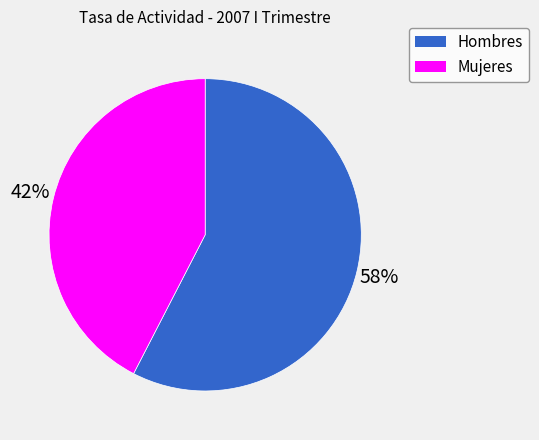

Which category accounts for the majority?

Hombres